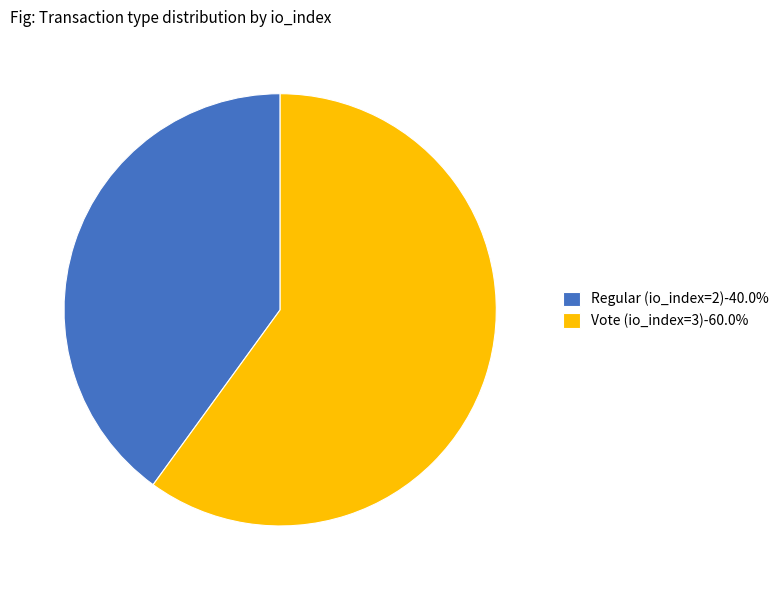

Is it true that Vote (io_index=3) is 60% of the pie?

True